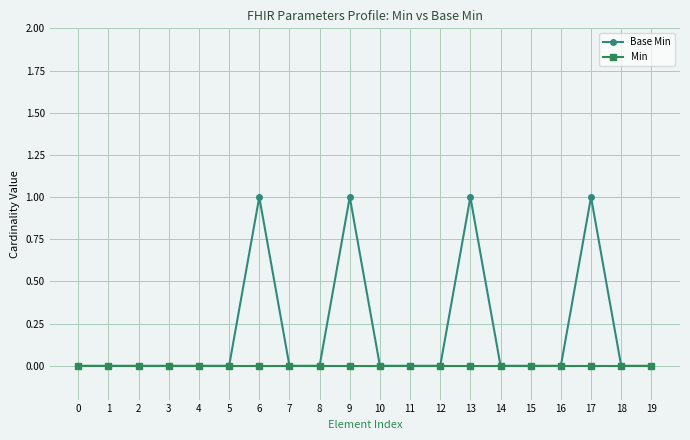

What is the value of the Base Min point at the 10th from the left?

1